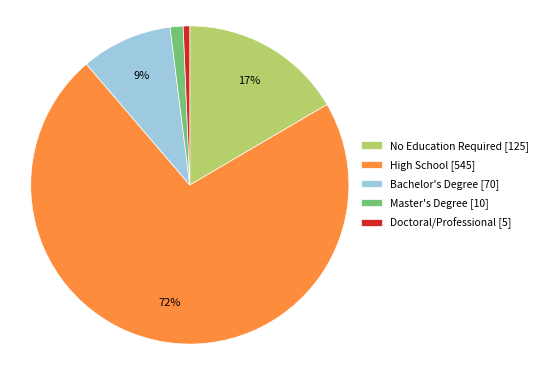

Between High School [545] and Master's Degree [10], which is larger?

High School [545]